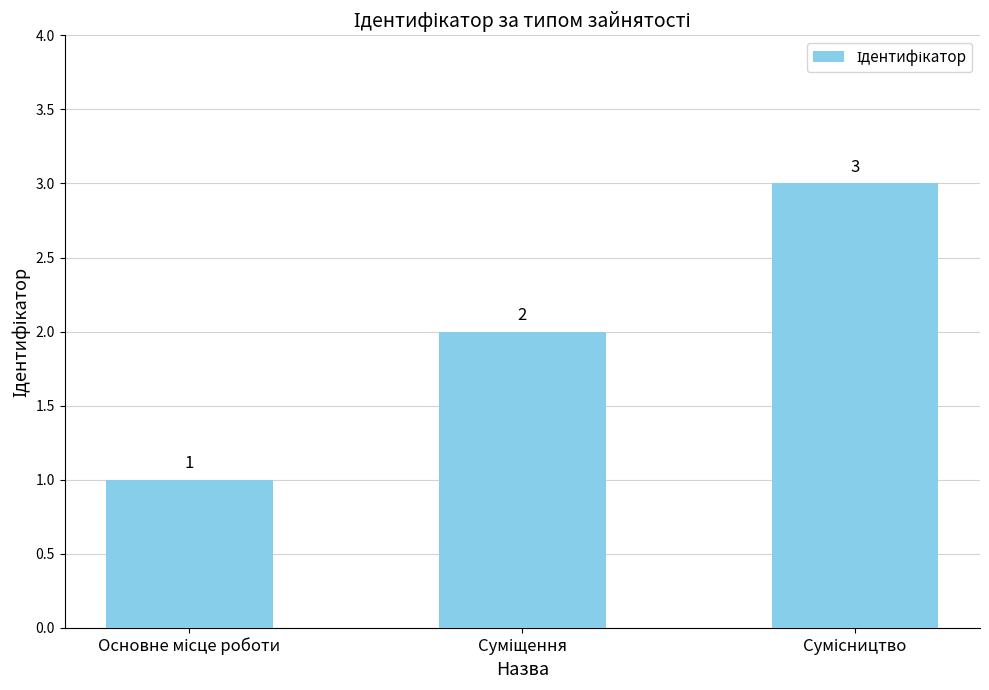

What is the sum of all values?

6